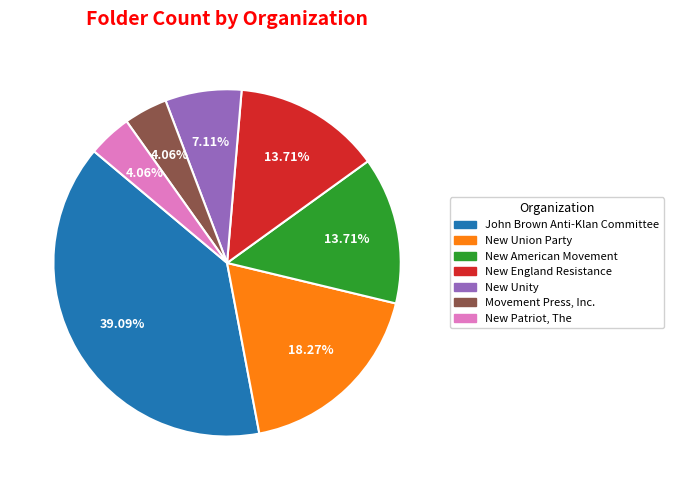

To the nearest percent, what portion does John Brown Anti-Klan Committee represent?

39%